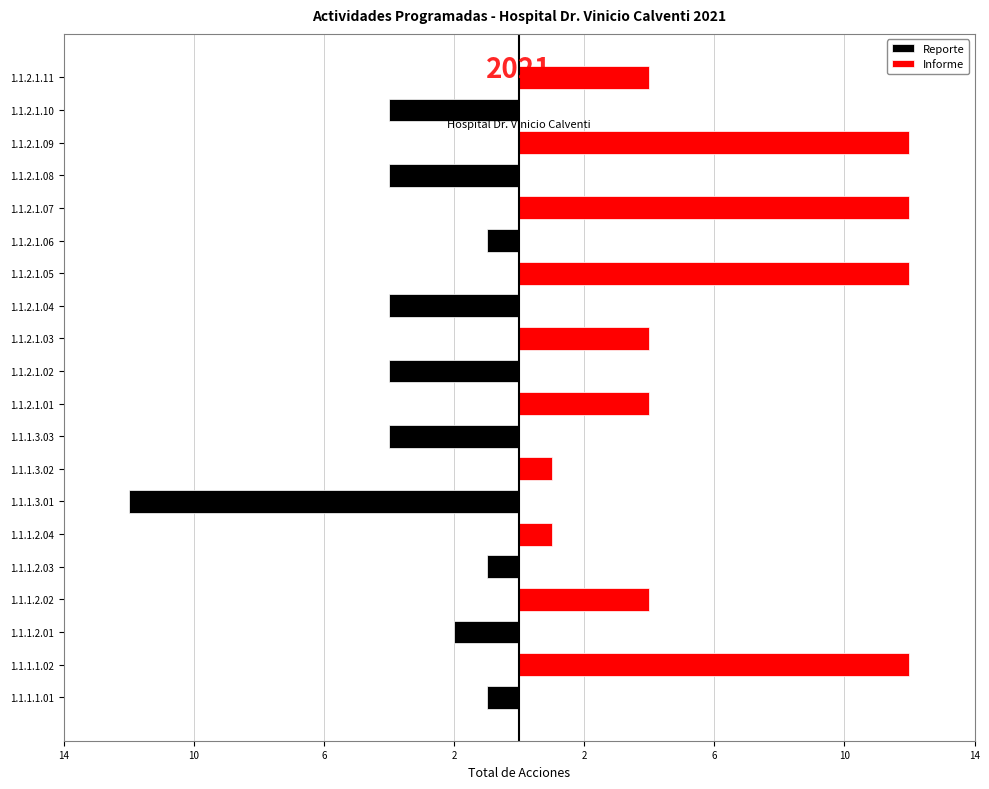

How many distinct data groups are displayed?

2